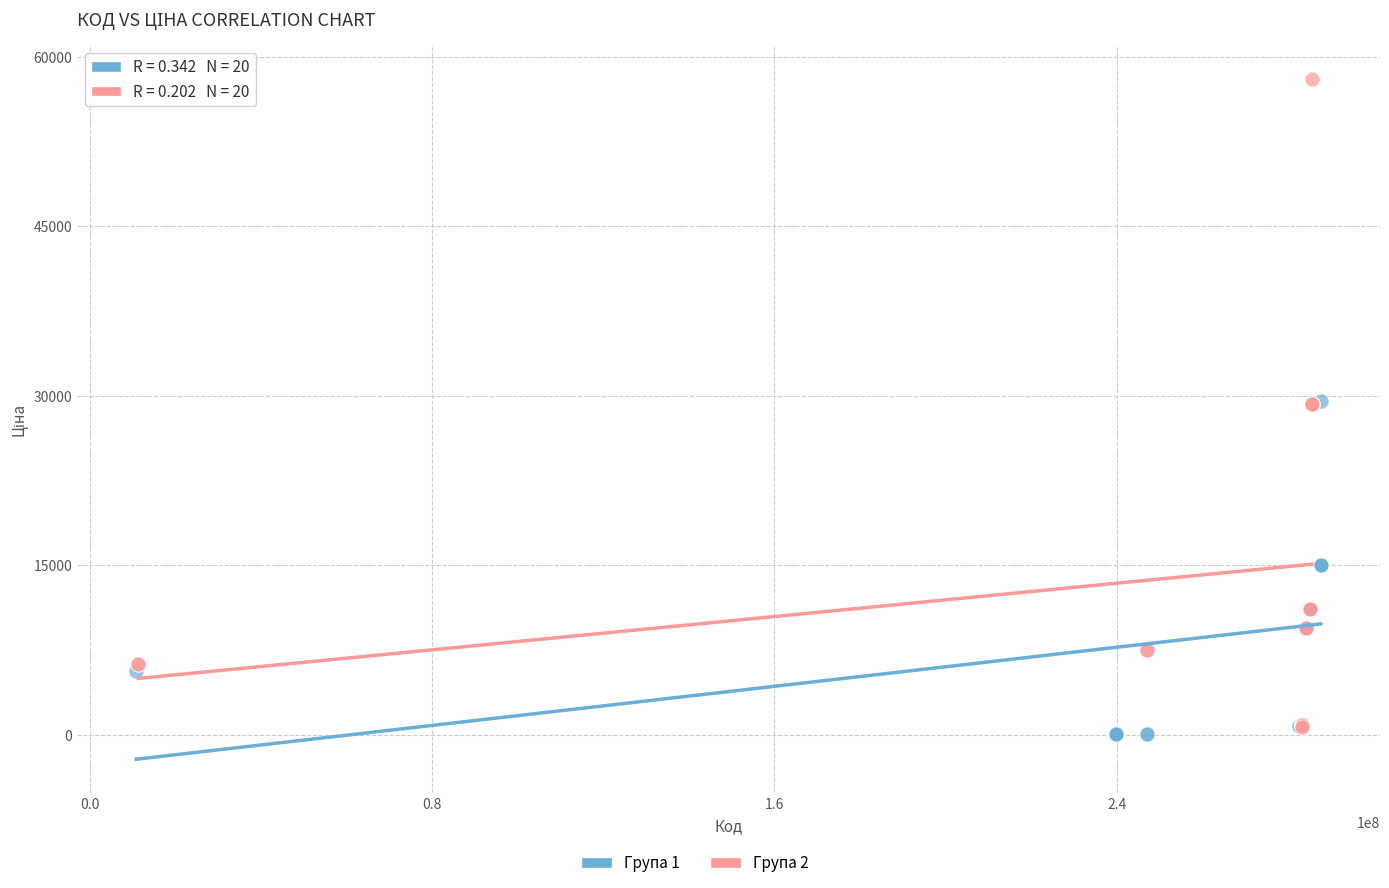

Which series has the largest Y range (max minus min)?

Група 2